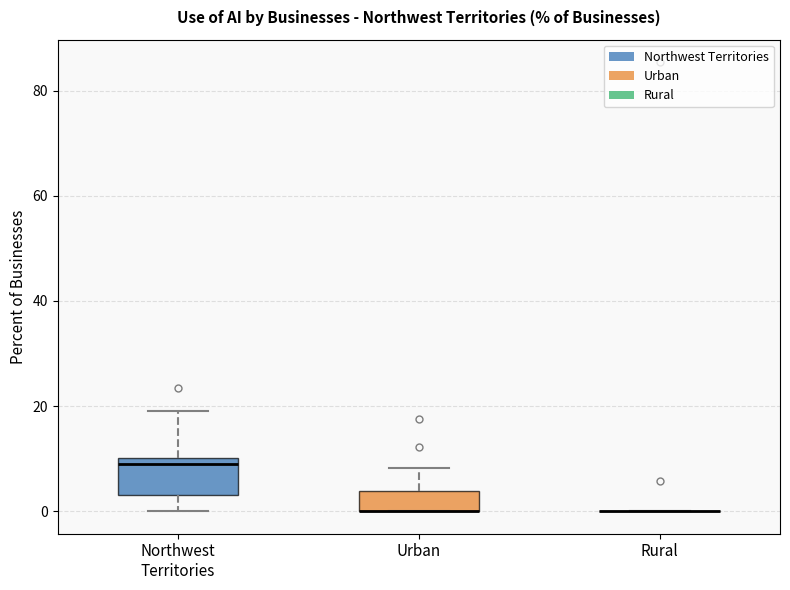

Reading left to right, read every box against the y-axis: the position of its median line, the range the box covers, and the ends of its whiskers. The values are not printed on the chart, so give them approximately, as read against the axis.

Northwest Territories: median 10 (just below the box's upper edge), box 4 to 10, whiskers 0 to 20
Urban: median 0 (drawn on the box's lower edge), box 0 to 4, whiskers 0 to 8
Rural: box collapsed to a line at 0, whiskers 0 to 0